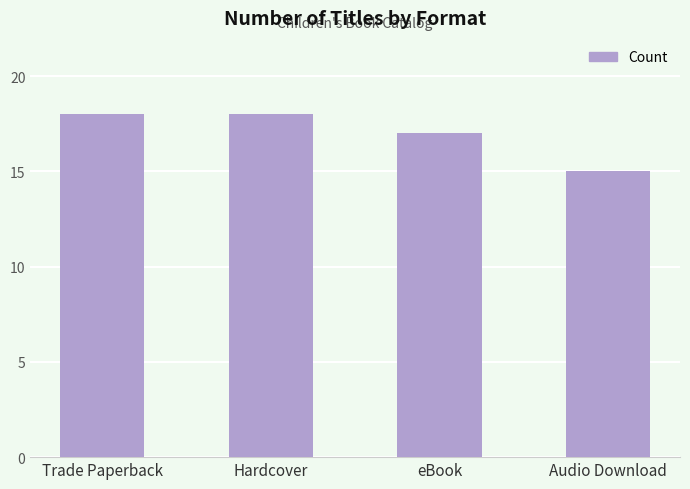

Which has a higher value, Audio Download or Trade Paperback?

Trade Paperback